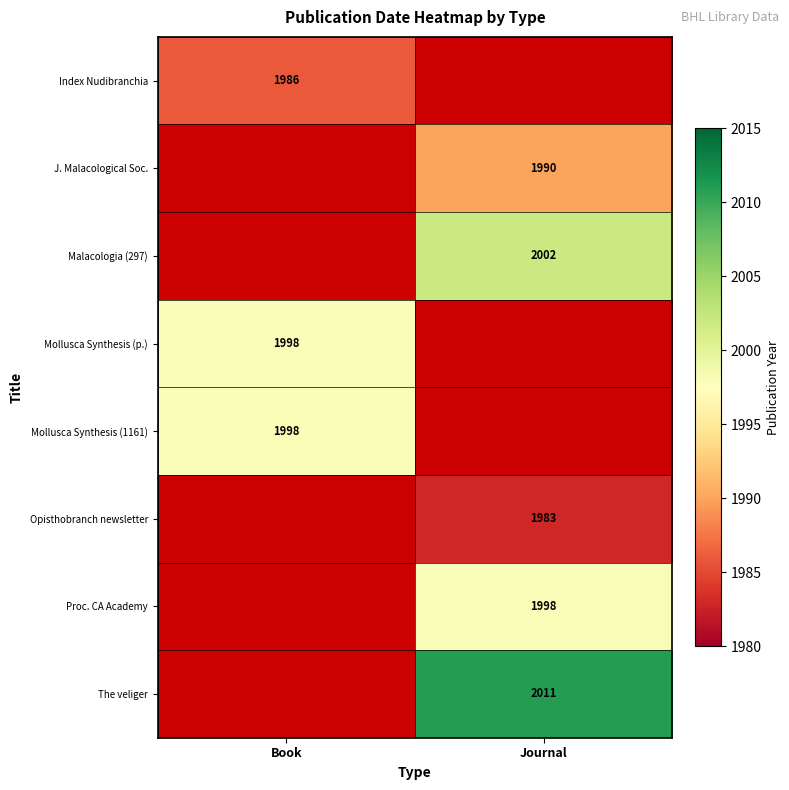

The Malacologia (297) series shows 755 at Journal. True or false?

False